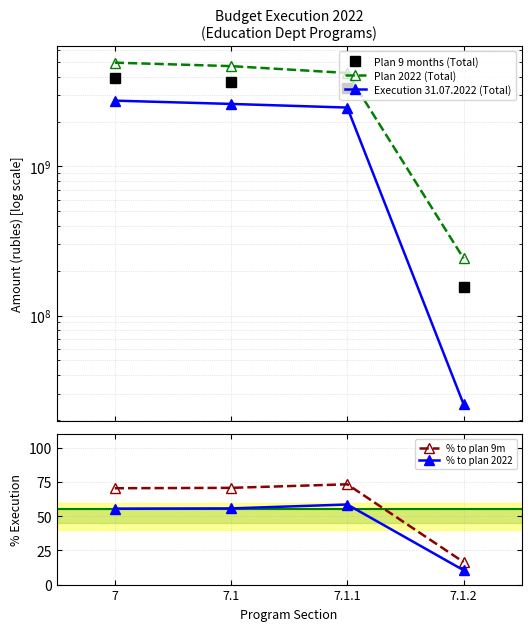

Which series has the widest spread of values?

Plan 2022 (Total)